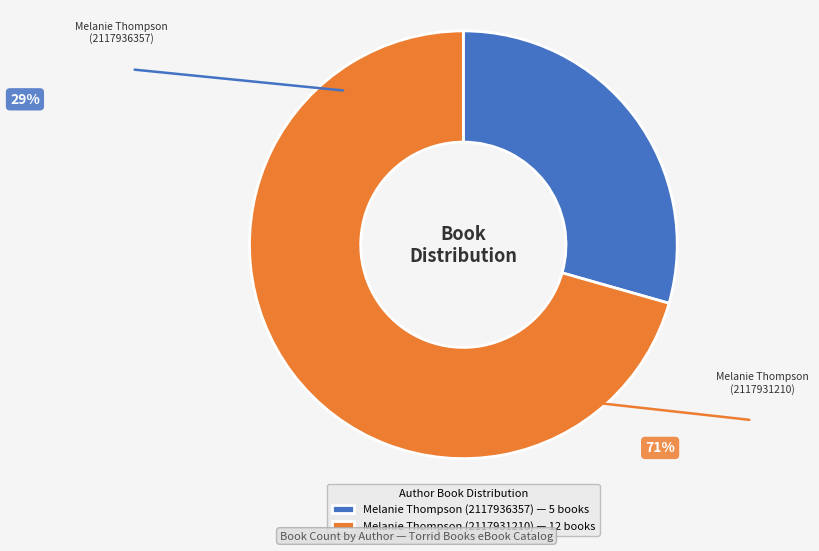

What percentage do Melanie Thompson (2117936357) and Melanie Thompson (2117931210) together represent?

100.0%